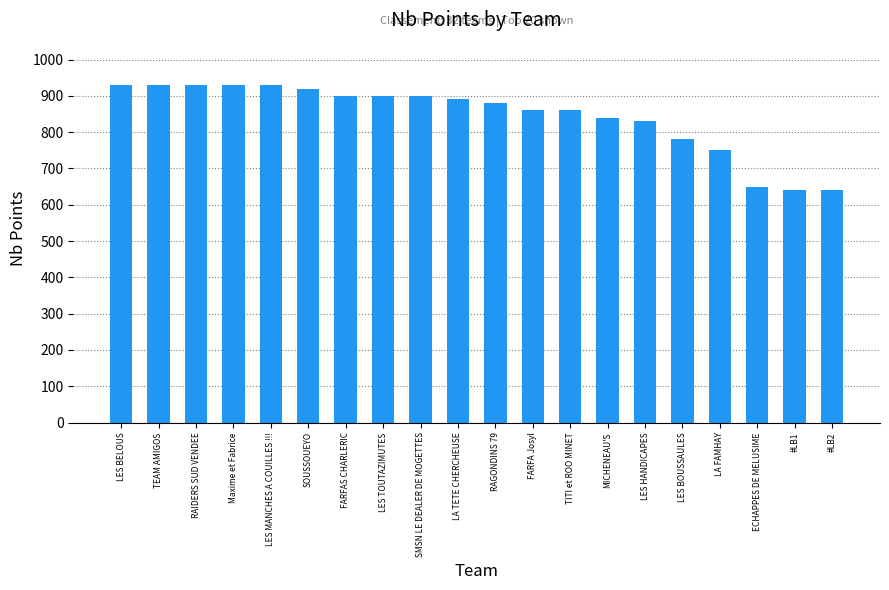

How many data points are less than 890?

10